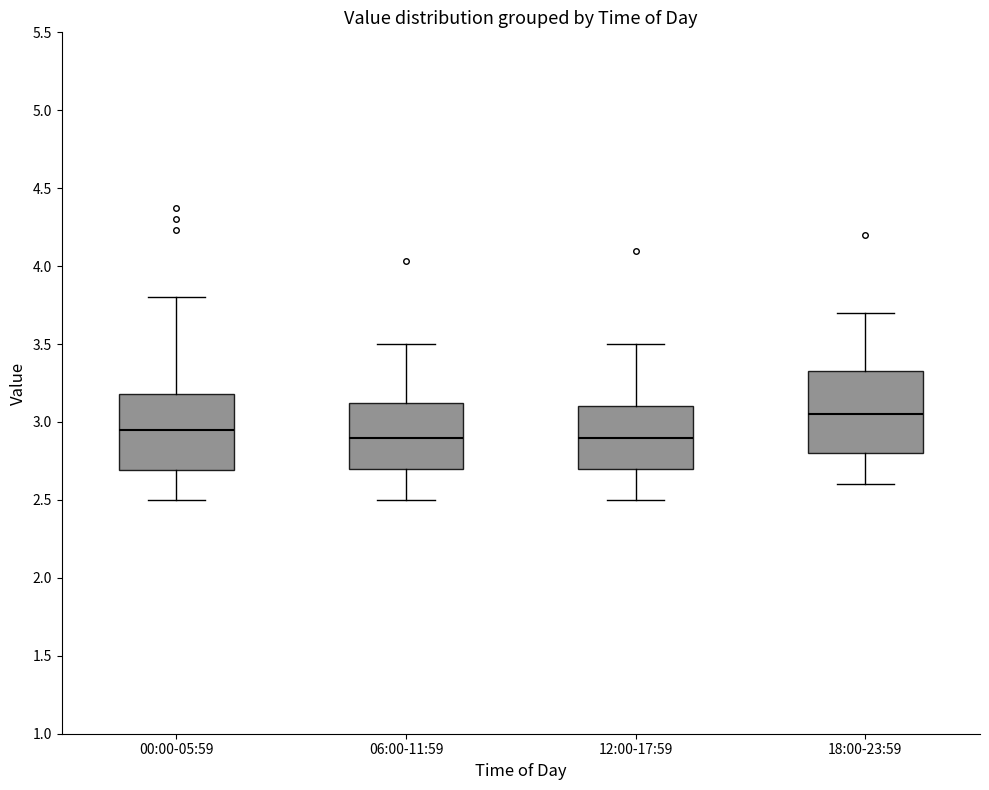

Reading left to right, transcribe this box plot: for each box, give where its median line is, the range the box spans, and where its two whiskers end, as read against the y-axis. The values are not printed on the chart, so give them approximately, as read against the axis.

00:00-05:59: median 2.95, box 2.70 to 3.20, whiskers 2.50 to 3.80
06:00-11:59: median 2.90, box 2.70 to 3.15, whiskers 2.50 to 3.50
12:00-17:59: median 2.90, box 2.70 to 3.10, whiskers 2.50 to 3.50
18:00-23:59: median 3.05, box 2.80 to 3.35, whiskers 2.60 to 3.70